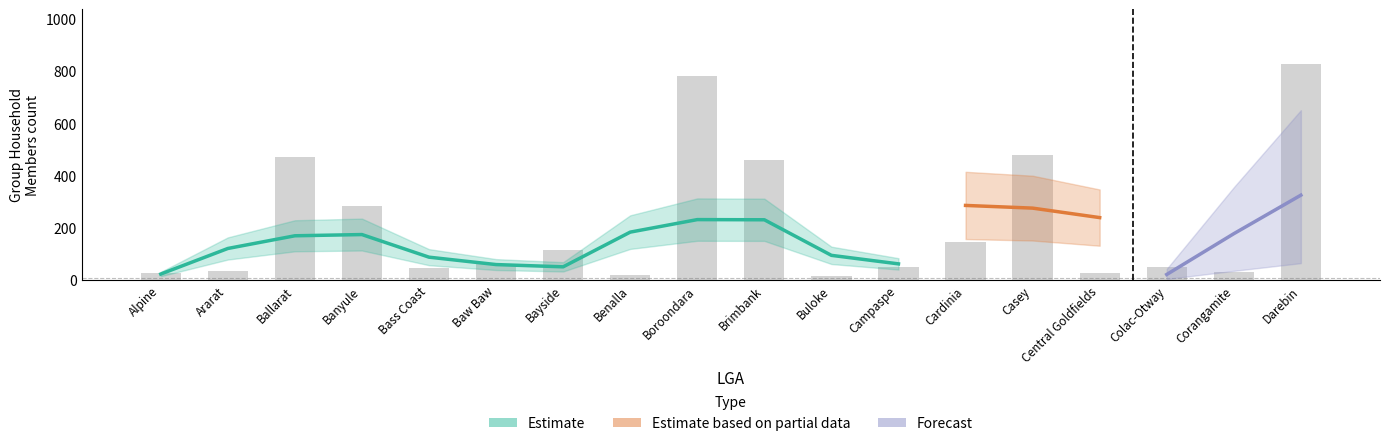

Which has a higher value, Benalla or Alpine?

Benalla